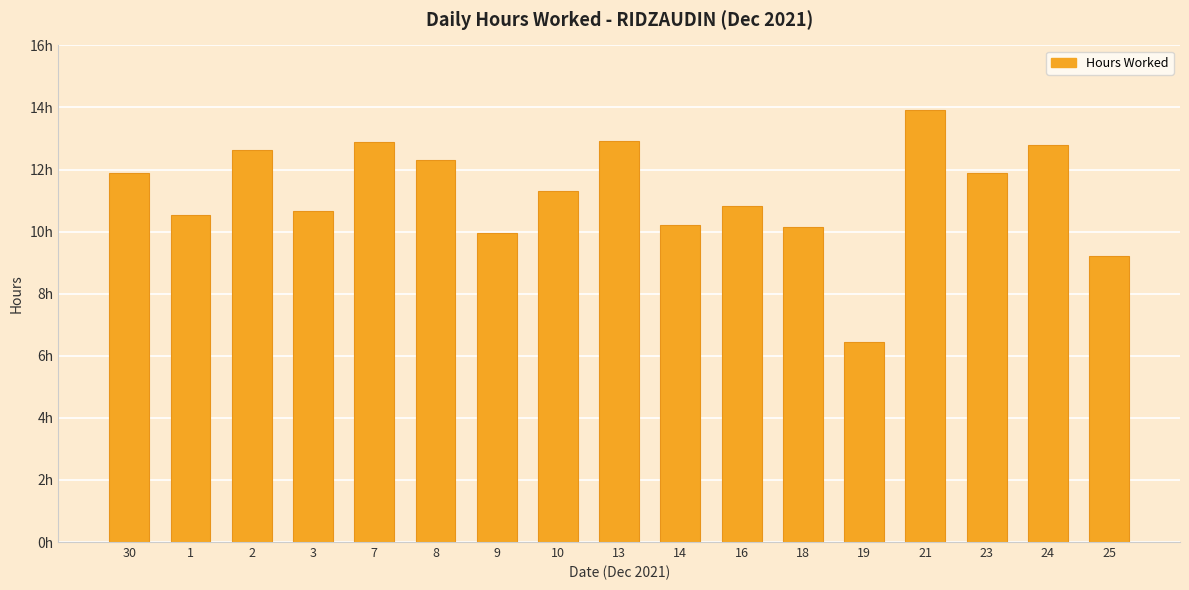

What is the difference between the values at 25 and 18?

0.9